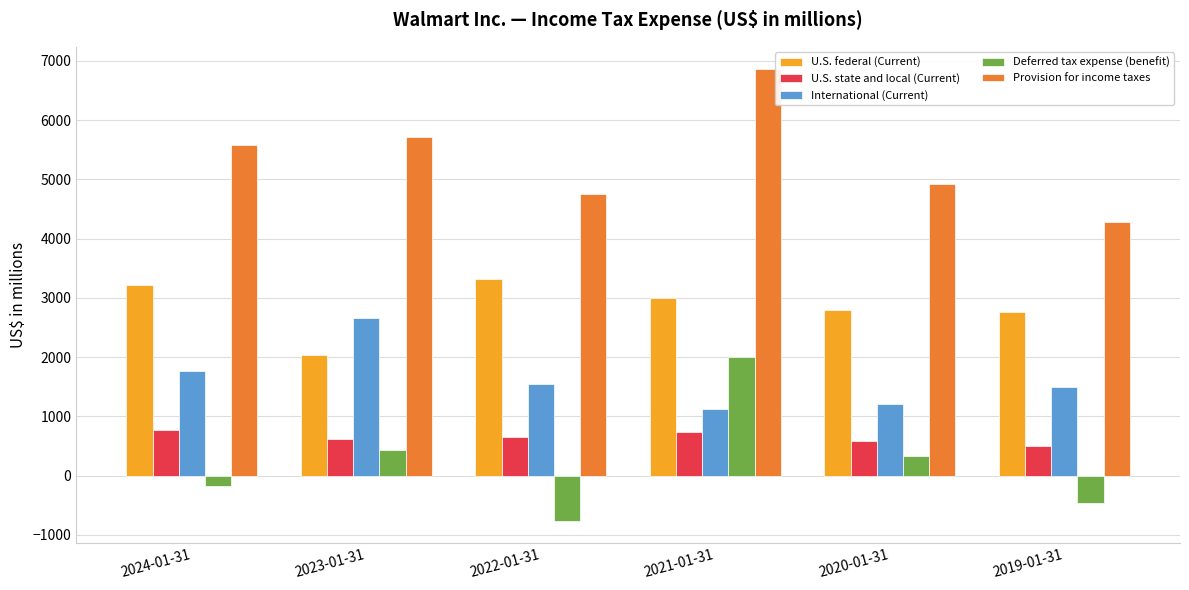

Between 2022-01-31 and 2021-01-31, which series saw the biggest shift?

Deferred tax expense (benefit)